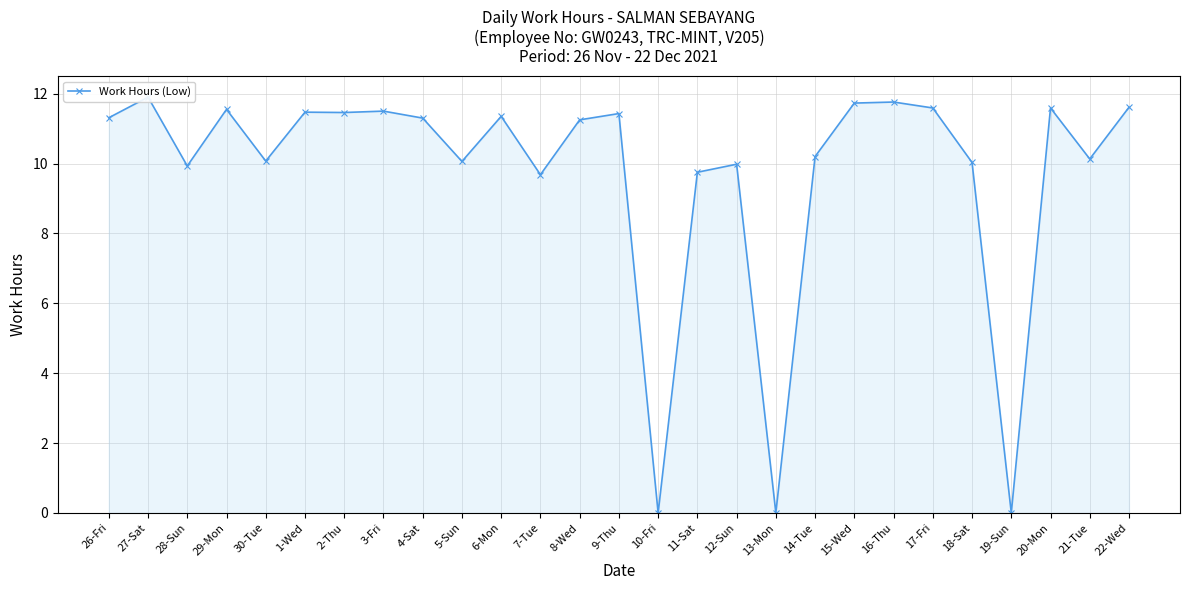

How many series are shown in this chart?

1